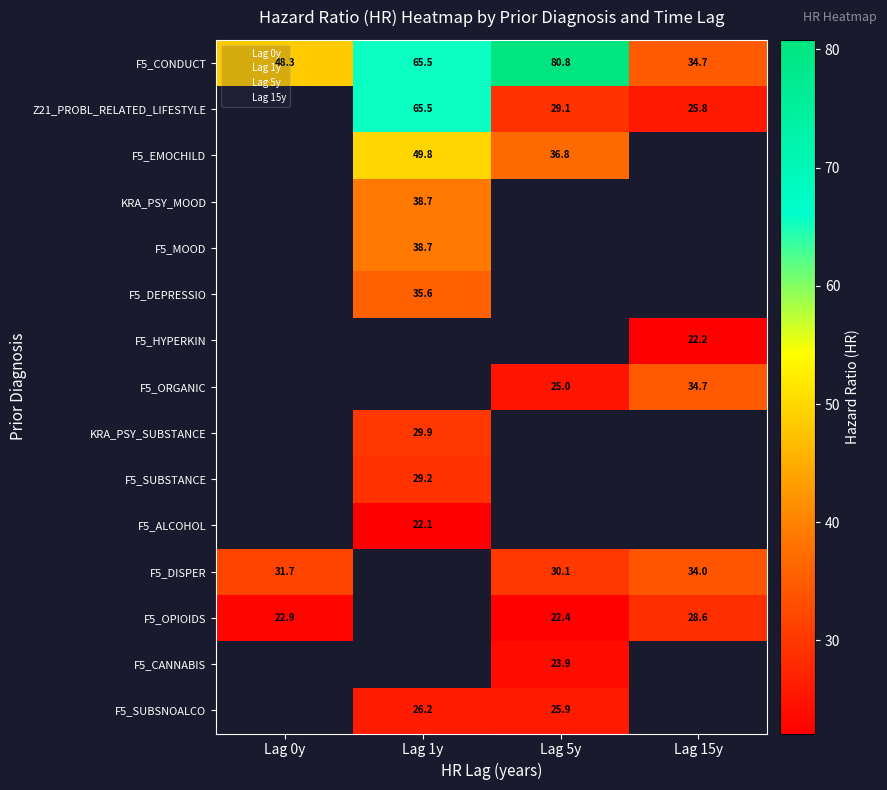

What is the approximate value of F5_CONDUCT at 15?

34.7